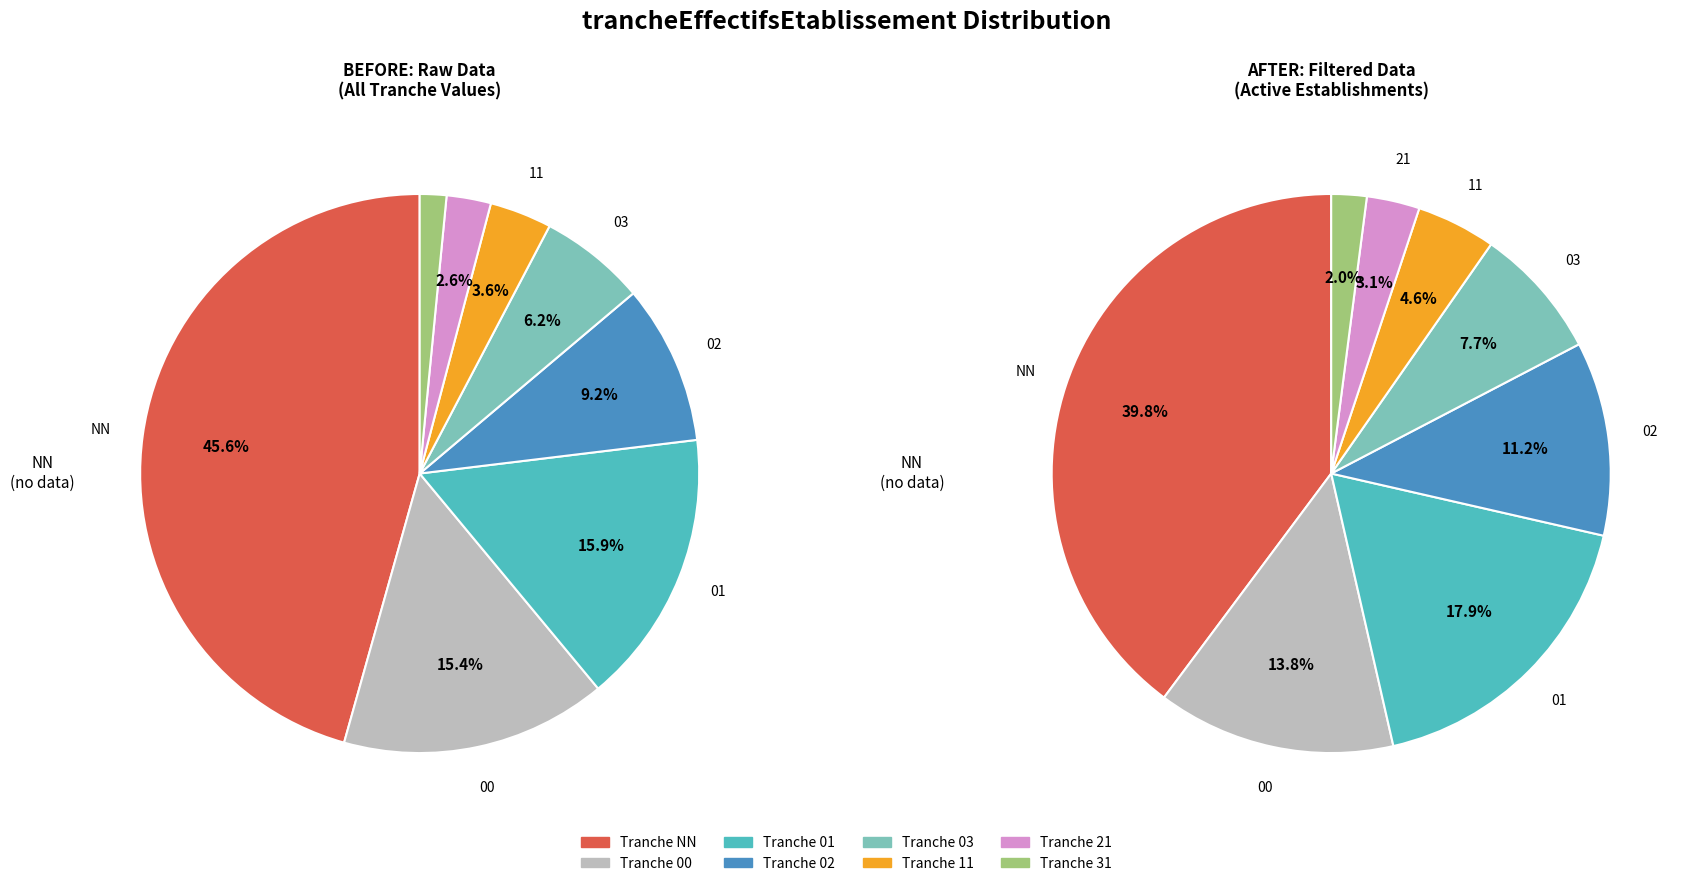

How many segments does this pie chart have?

8